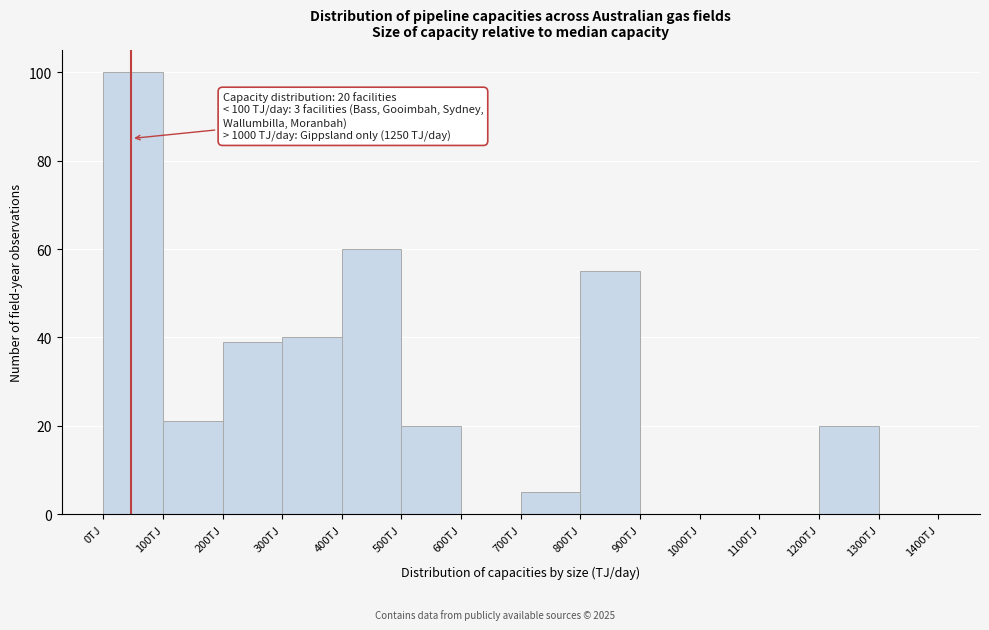

Over which range of the x-axis is the bar tallest?

0 to 100